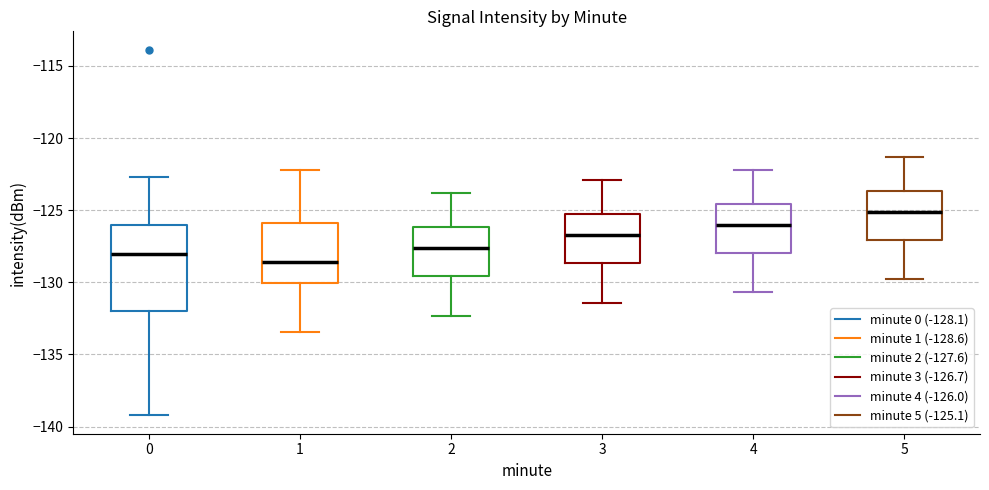

Which box is the tallest, from its lower edge to its upper edge?

0